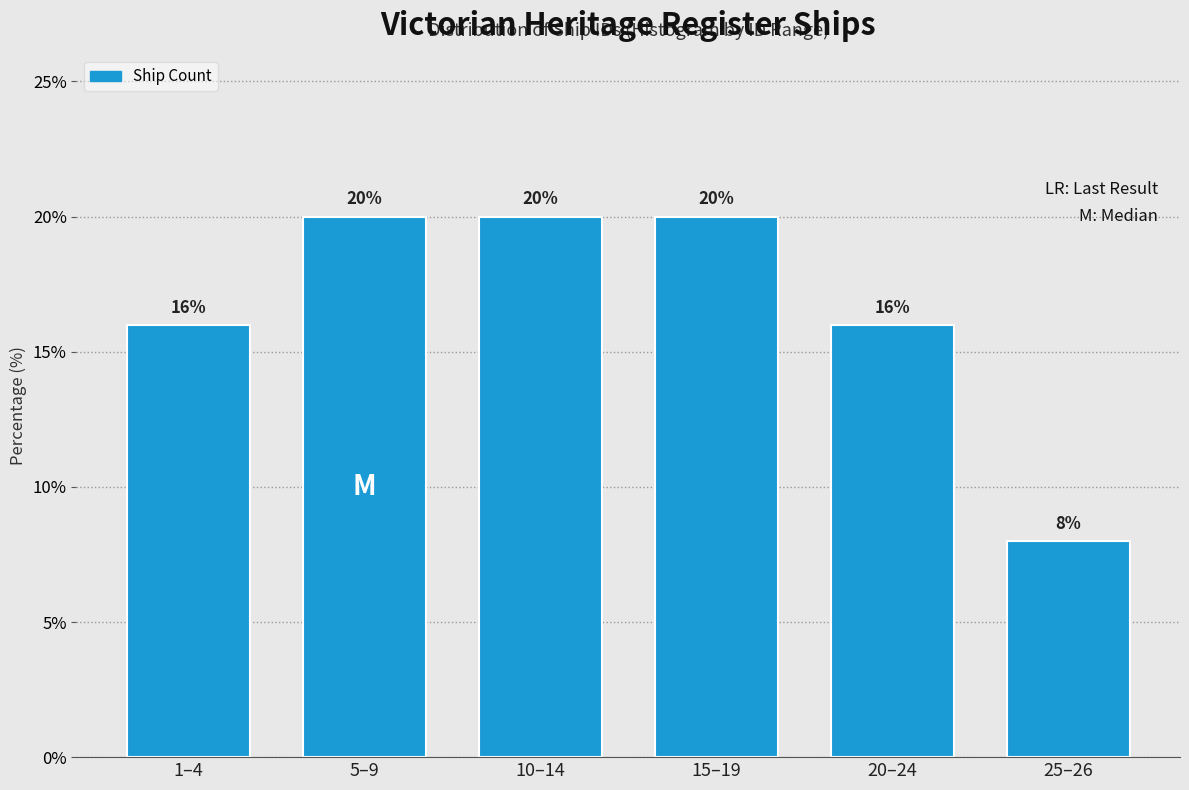

Reading left to right, extract all data points from this chart.

1–4=16	5–9=20	10–14=20	15–19=20	20–24=16	25–26=8